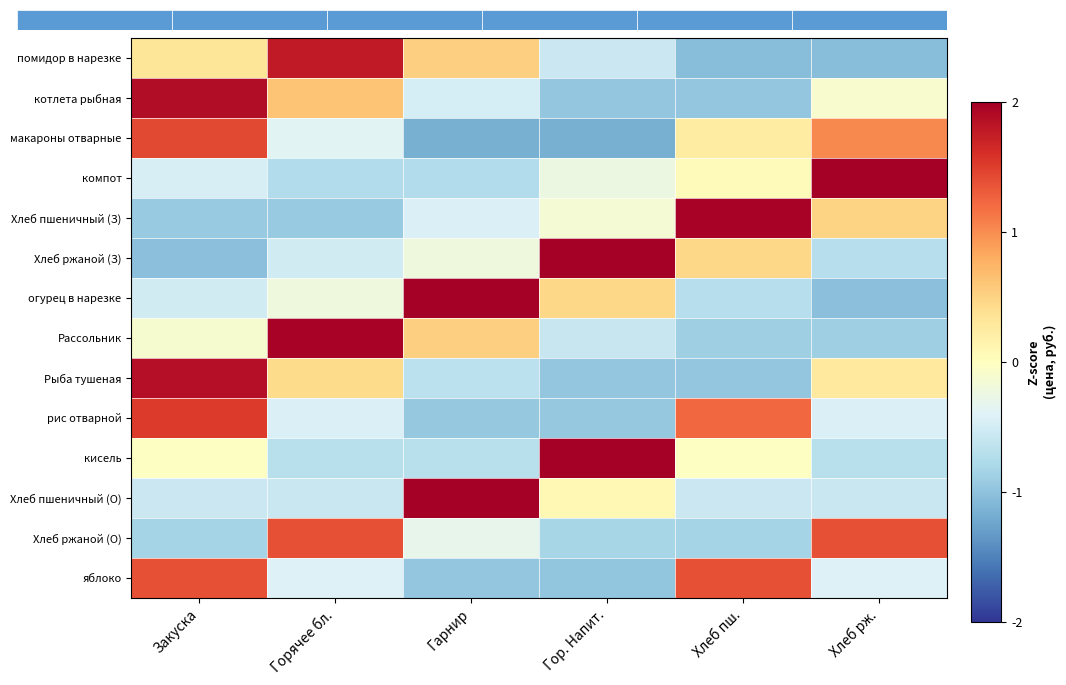

How many distinct data groups are displayed?

14